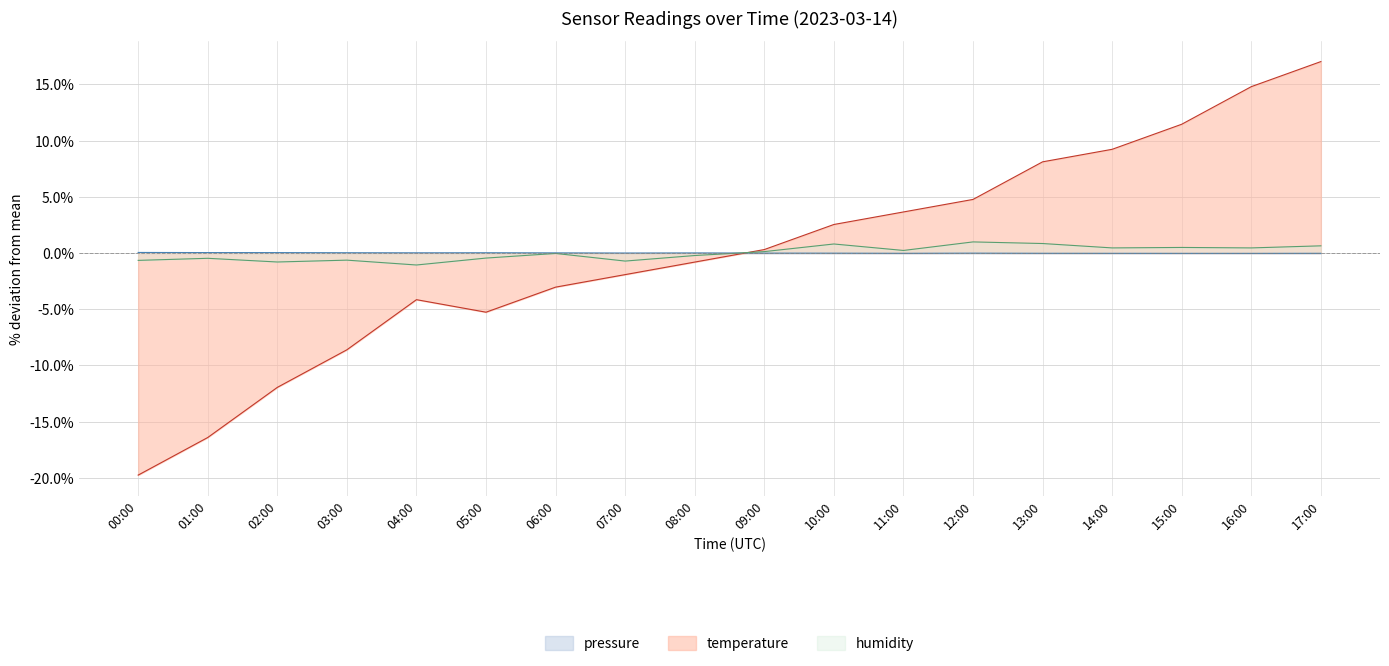

Reading left to right, transcribe all the data shown in this chart.

pressure: 00:00=0.1	01:00=0.0	02:00=0.0	03:00=0.0	04:00=0.0	05:00=0.0	06:00=0.0	07:00=-0.0	08:00=0.0	09:00=-0.0	10:00=-0.0	11:00=-0.0	12:00=-0.0	13:00=-0.0	14:00=-0.0	15:00=-0.0	16:00=-0.0	17:00=-0.0
temperature: 00:00=-19.8	01:00=-16.4	02:00=-12.0	03:00=-8.6	04:00=-4.1	05:00=-5.3	06:00=-3.0	07:00=-1.9	08:00=-0.8	09:00=0.3	10:00=2.5	11:00=3.7	12:00=4.8	13:00=8.1	14:00=9.2	15:00=11.5	16:00=14.8	17:00=17.0
humidity: 00:00=-0.7	01:00=-0.5	02:00=-0.8	03:00=-0.6	04:00=-1.1	05:00=-0.4	06:00=-0.0	07:00=-0.7	08:00=-0.2	09:00=0.1	10:00=0.8	11:00=0.2	12:00=1.0	13:00=0.8	14:00=0.5	15:00=0.5	16:00=0.5	17:00=0.6